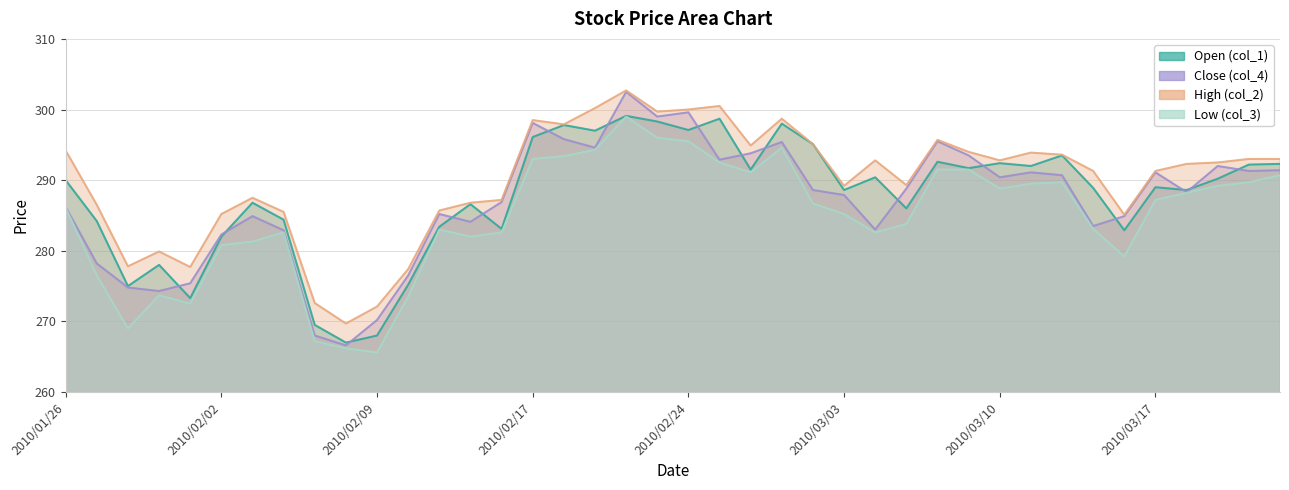

The Open (col_1) series shows 117.5 at 2010/02/22. True or false?

False